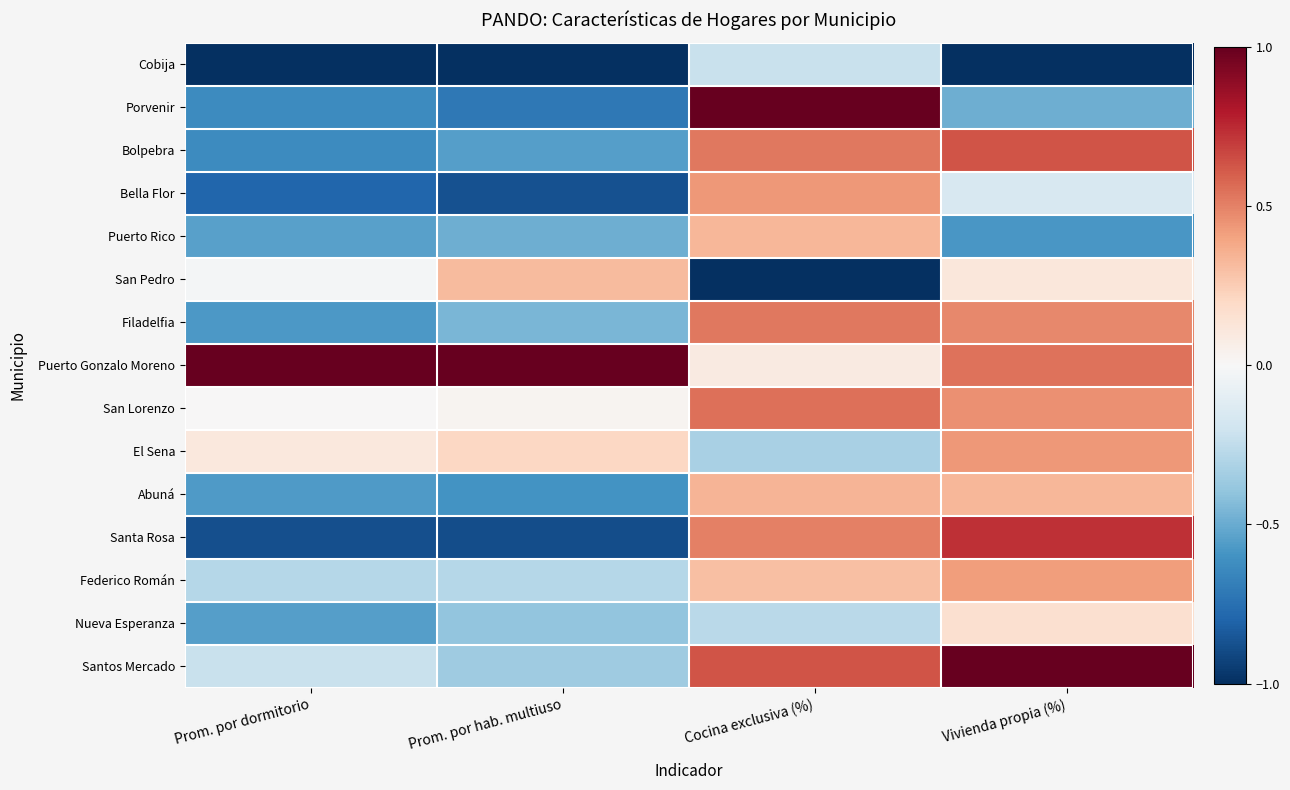

At Prom. por hab. multiuso, list the series in order from smallest to largest.

Cobija, Santa Rosa, Bella Flor, Porvenir, Abuná, Bolpebra, Puerto Rico, Filadelfia, Nueva Esperanza, Santos Mercado, Federico Román, San Lorenzo, El Sena, San Pedro, Puerto Gonzalo Moreno